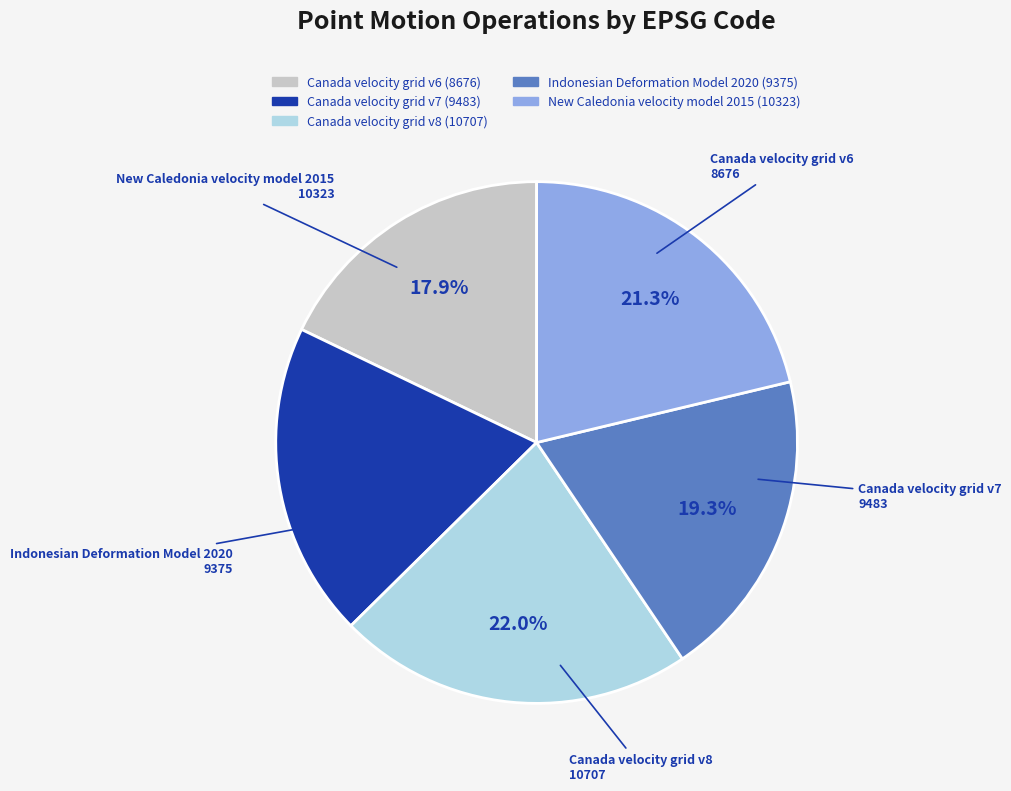

How many slices are in this pie chart?

5